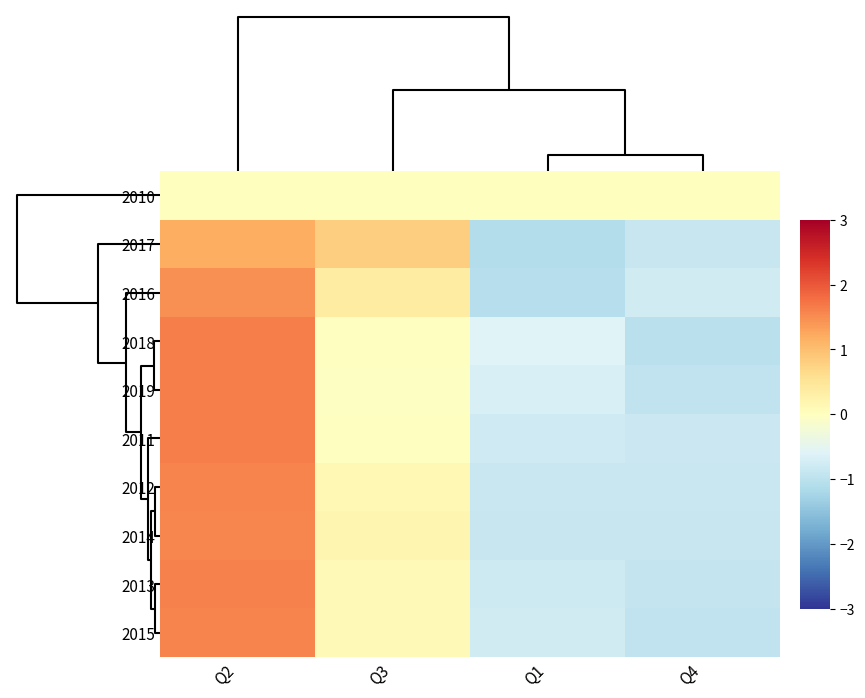

Reading left to right, extract all data points from this chart.

2010: Q2=0.0	Q3=0.0	Q1=0.0	Q4=0.0
2017: Q2=1.2	Q3=0.8	Q1=-1.1	Q4=-0.9
2016: Q2=1.5	Q3=0.4	Q1=-1.1	Q4=-0.8
2018: Q2=1.6	Q3=-0.0	Q1=-0.6	Q4=-1.0
2019: Q2=1.6	Q3=-0.0	Q1=-0.7	Q4=-0.9
2011: Q2=1.6	Q3=-0.0	Q1=-0.8	Q4=-0.8
2012: Q2=1.6	Q3=0.1	Q1=-0.9	Q4=-0.8
2014: Q2=1.6	Q3=0.2	Q1=-0.9	Q4=-0.9
2013: Q2=1.6	Q3=0.1	Q1=-0.8	Q4=-0.9
2015: Q2=1.6	Q3=0.1	Q1=-0.8	Q4=-0.9